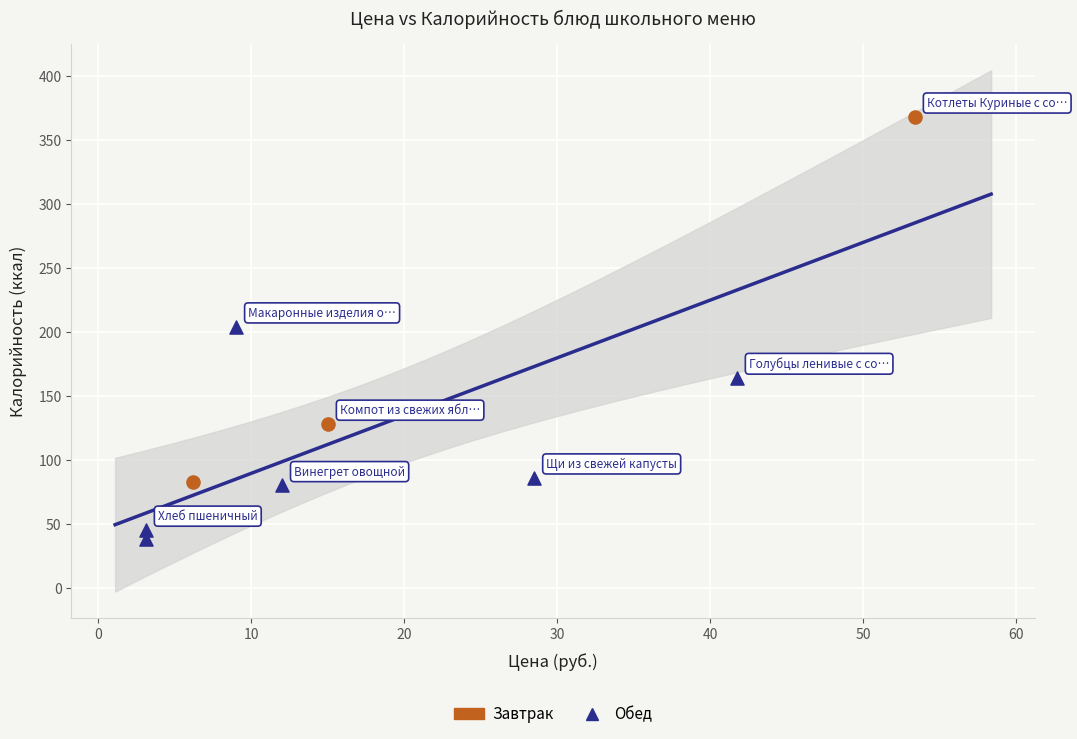

Which series reaches the maximum Y coordinate?

Завтрак